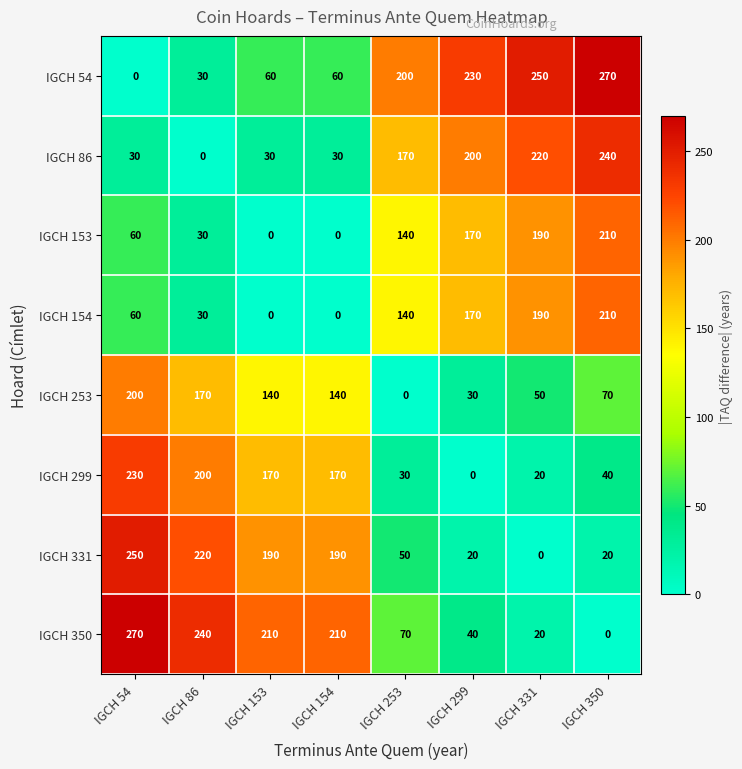

What is the spread (max minus min) of values at IGCH 154?

210